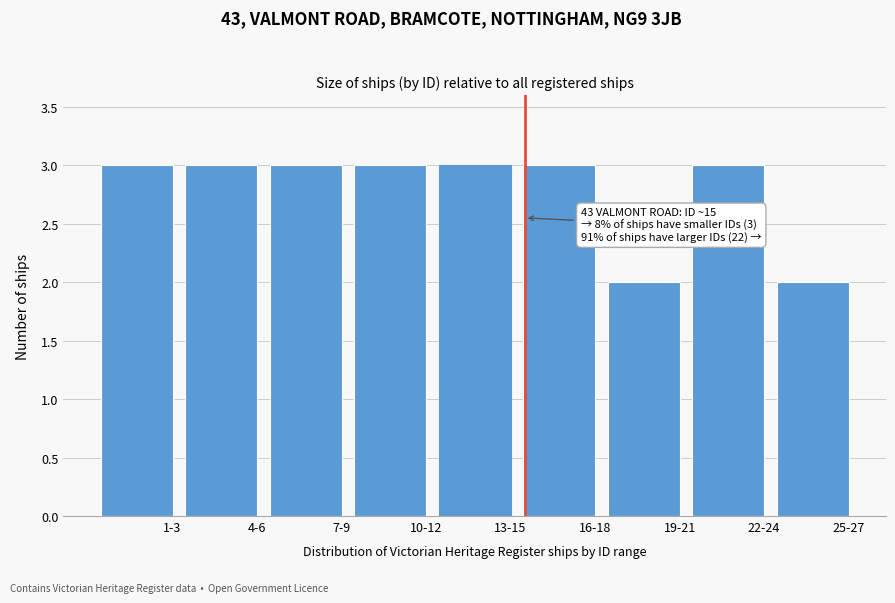

Reading right to left, list all the values displayed in this chart.

2	3	2	3	3	3	3	3	3